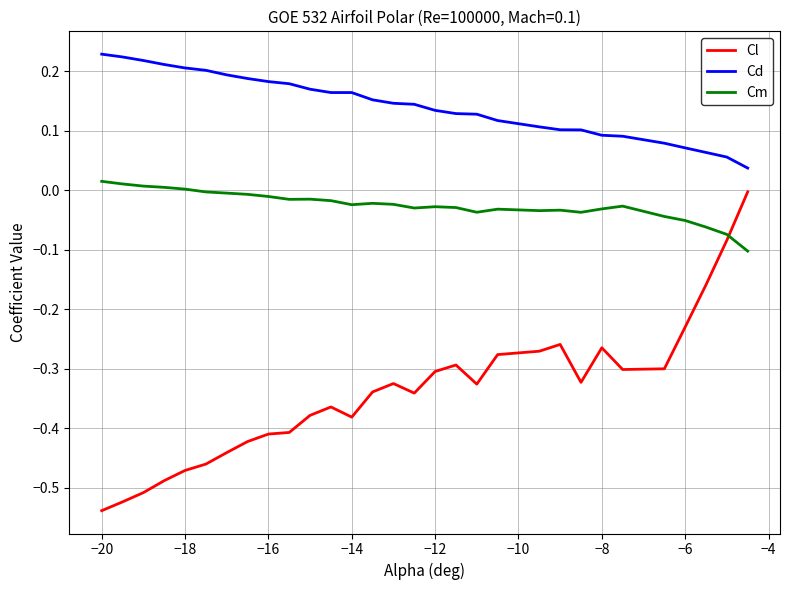

Which series has the largest total across all categories?

Cd